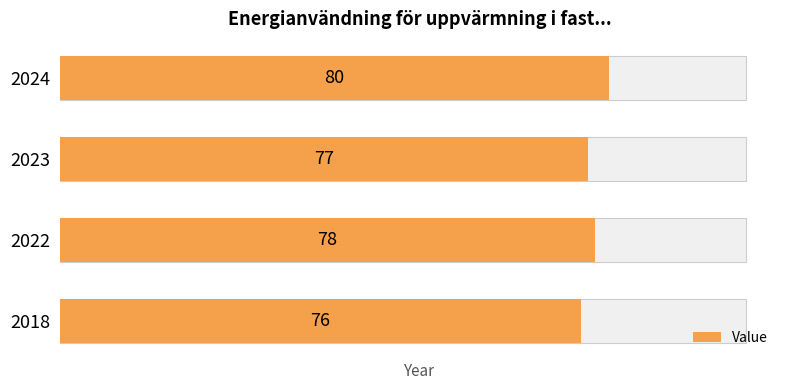

List the labels in order of value, smallest first.

2018, 2023, 2022, 2024